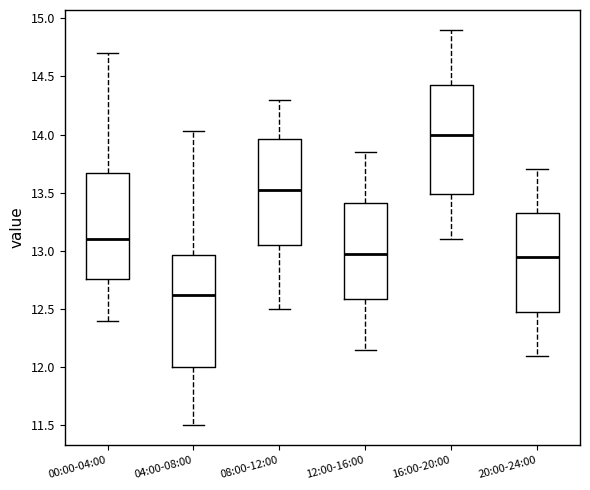

Which box's median line is the lowest?

04:00-08:00